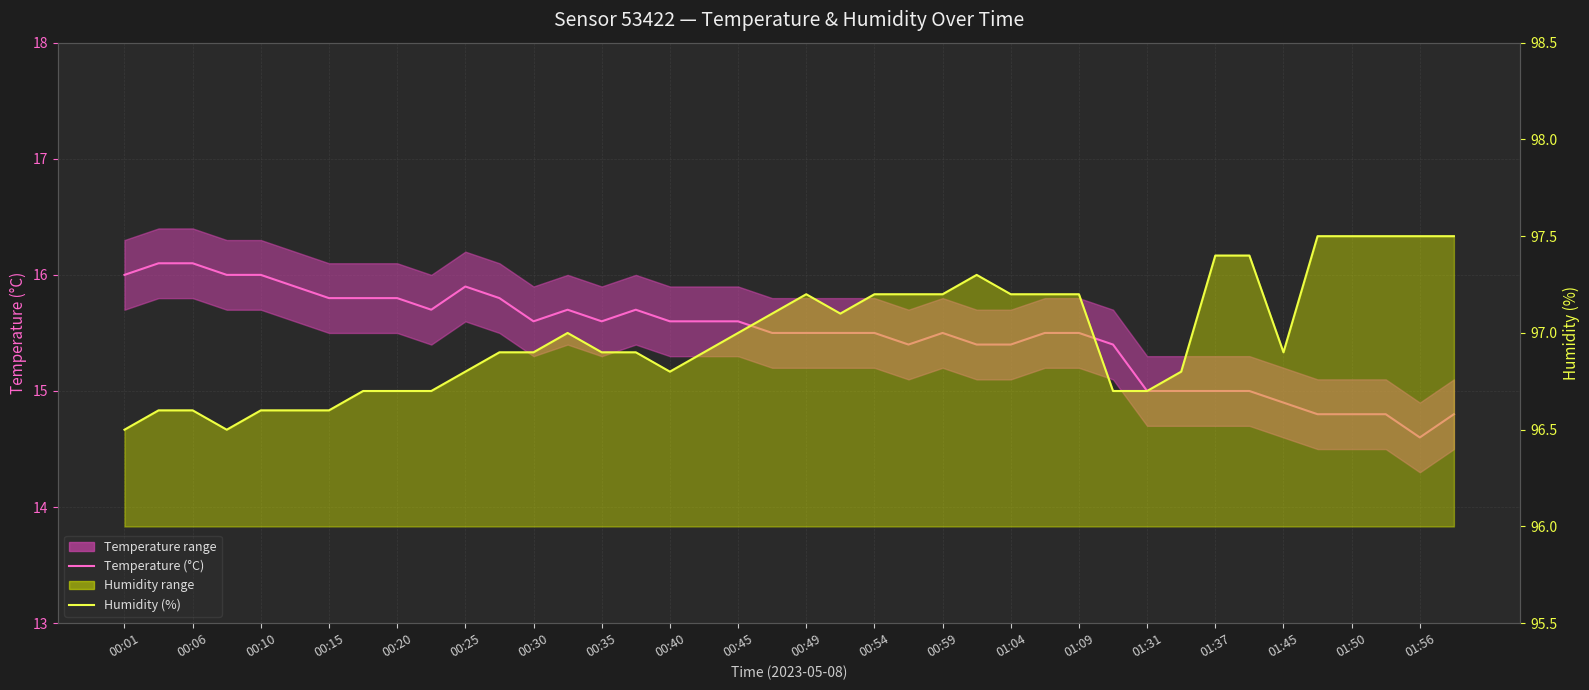

Between 01:37 and 37, which series saw the biggest shift?

Temperature (°C)